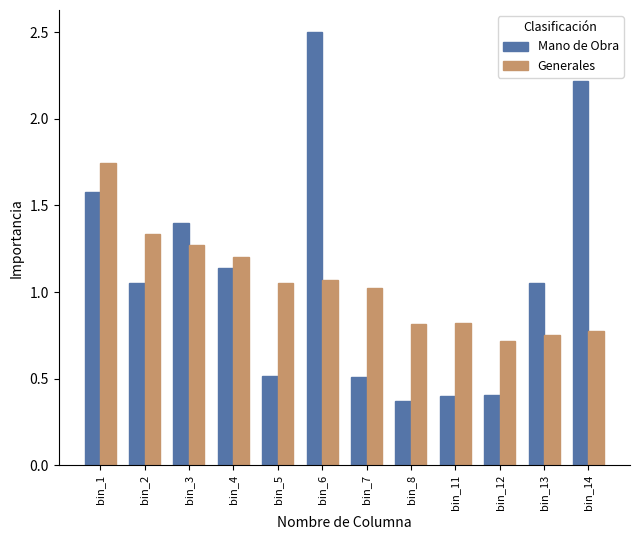

At which category is the sum across all series the highest?

bin_6